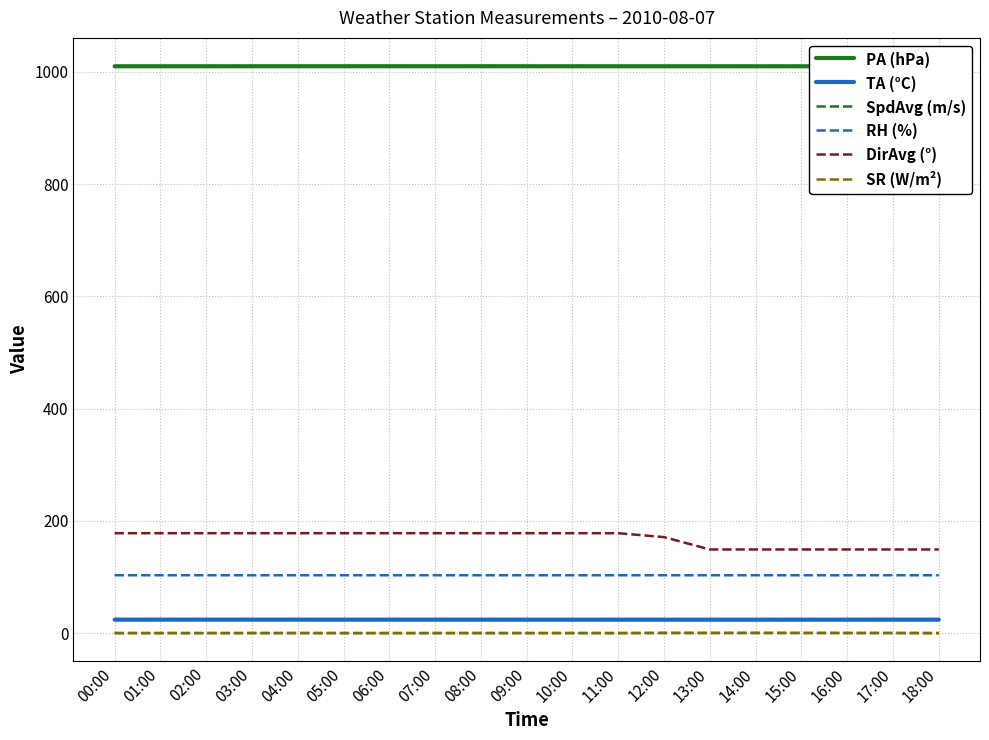

What is the total value across all series at 08:00?

1315.2